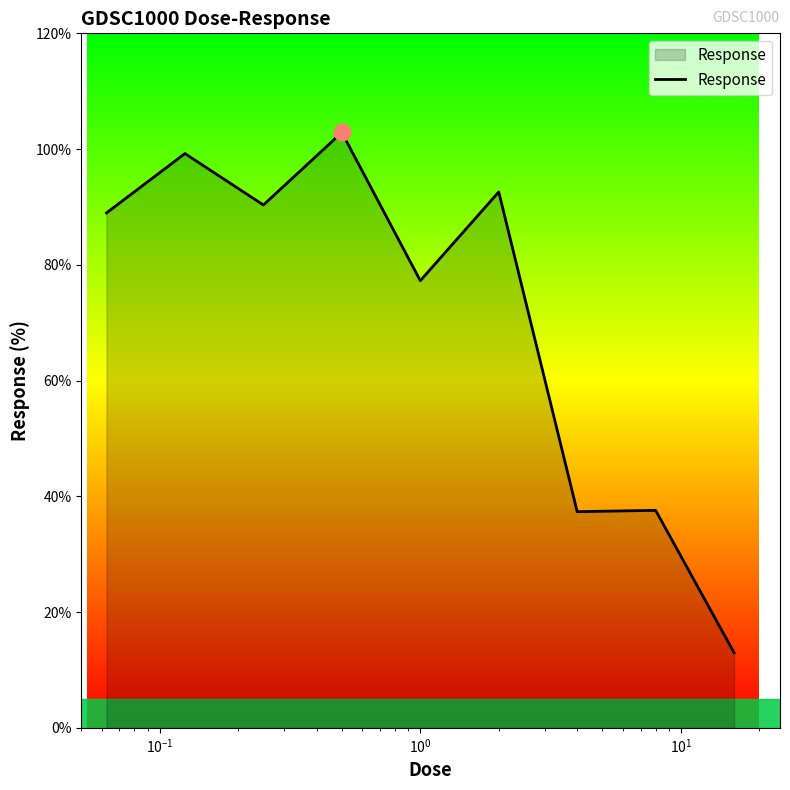

What is the difference between the maximum and minimum values?

89.9